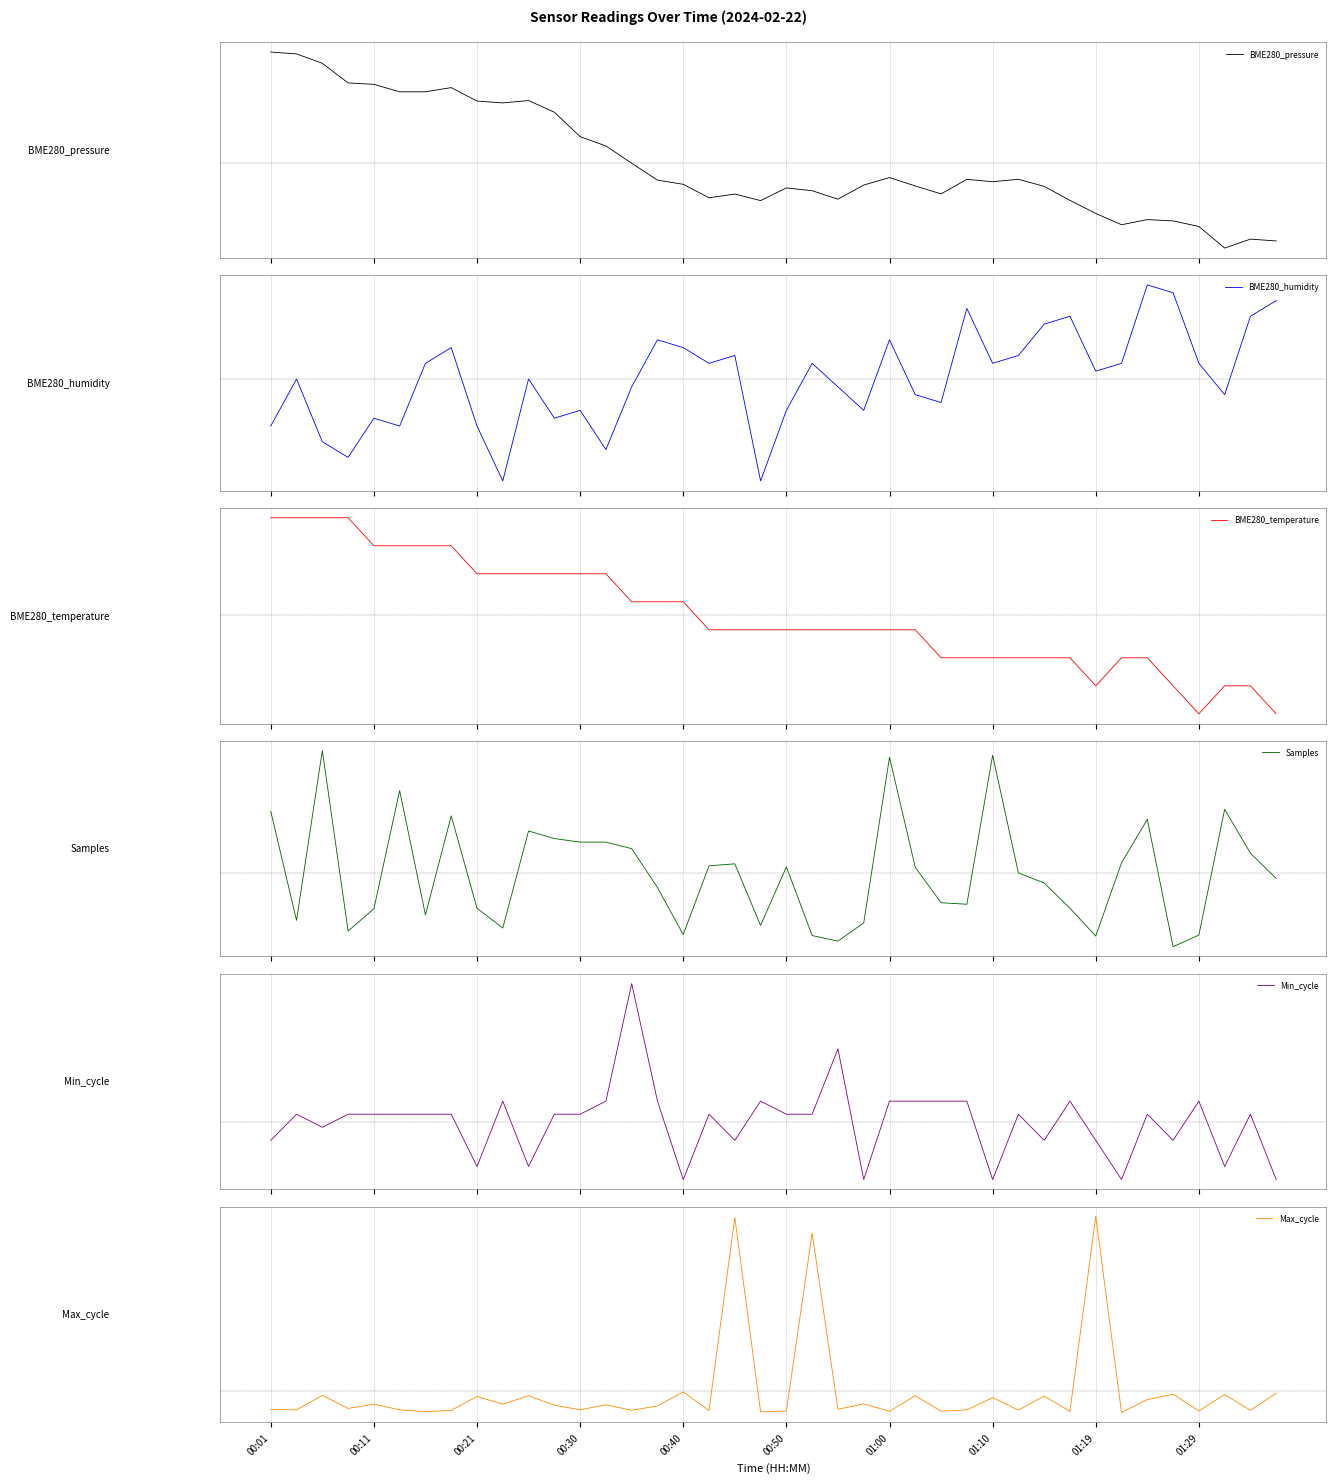

What is the difference between the second highest and minimum values in the Min_cycle series?

3.6